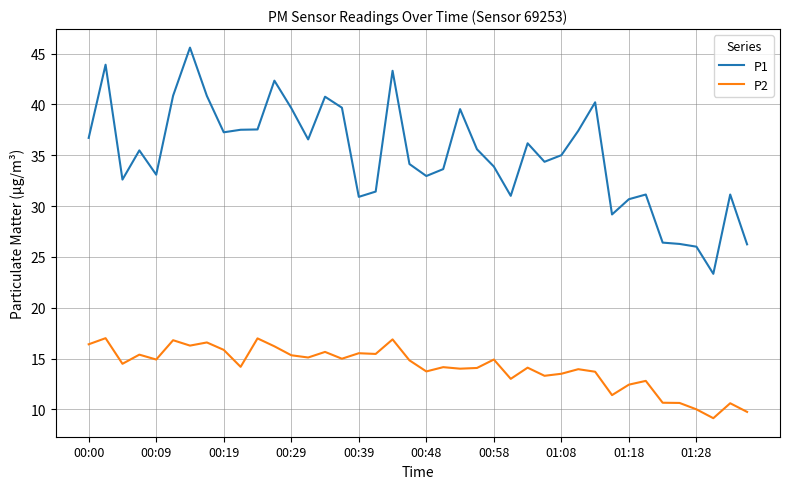

Which series has the largest range (max minus min)?

P1